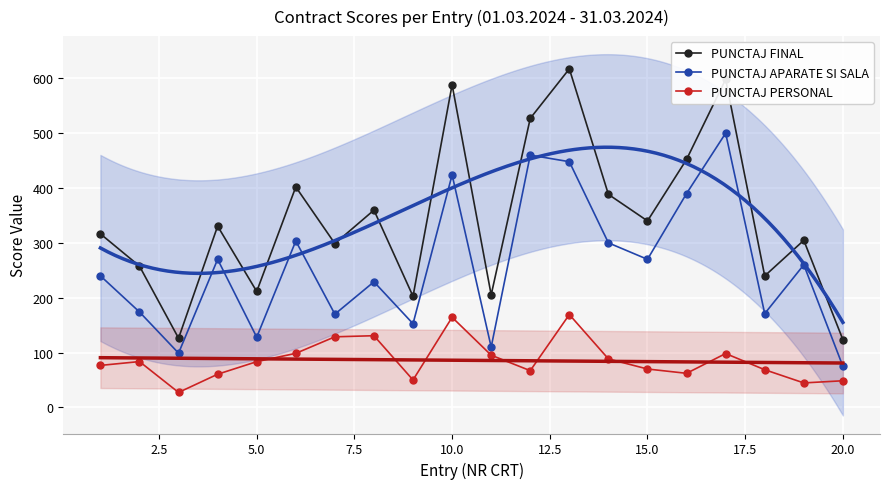

Rank the series by their average value, from highest to lowest.

PUNCTAJ FINAL, PUNCTAJ APARATE SI SALA, PUNCTAJ PERSONAL